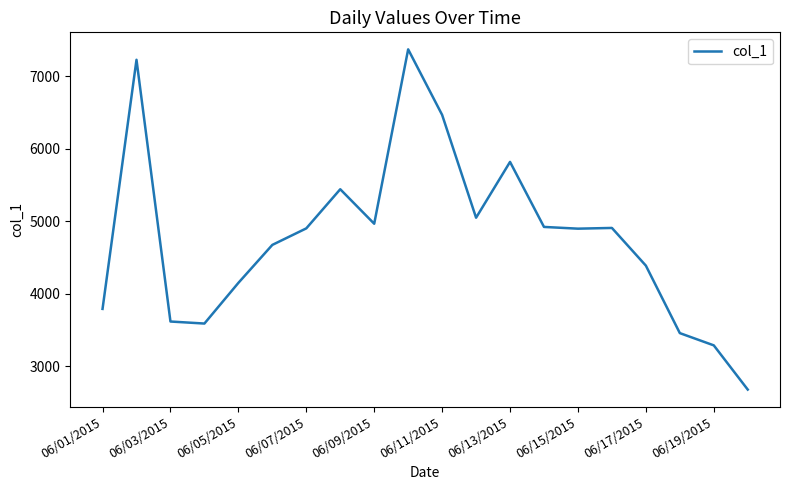

What is the difference between the maximum and minimum values?

4694